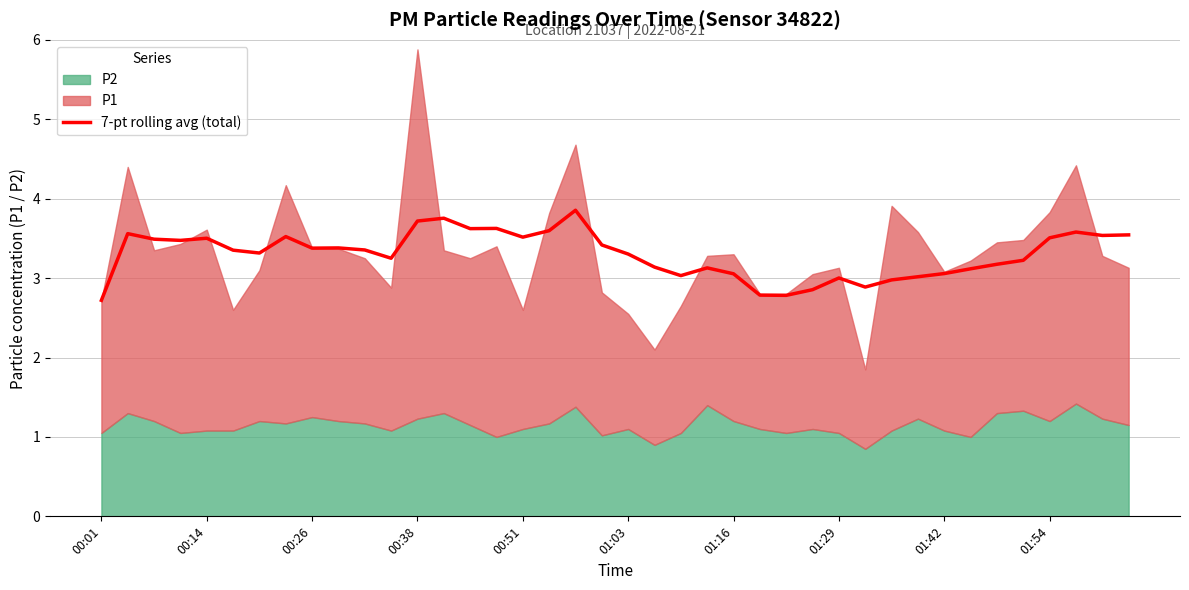

Is it true that the value at 15 is 3.6?

True